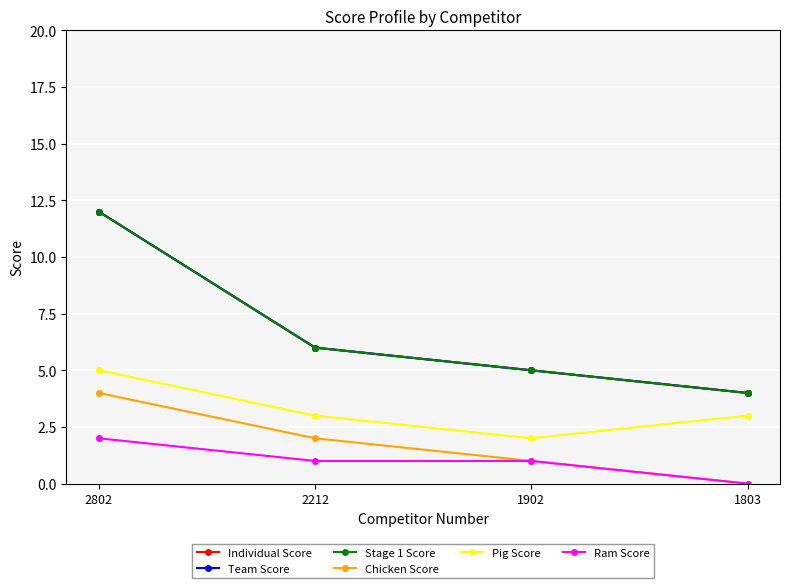

What is the maximum value for Team Score?

12